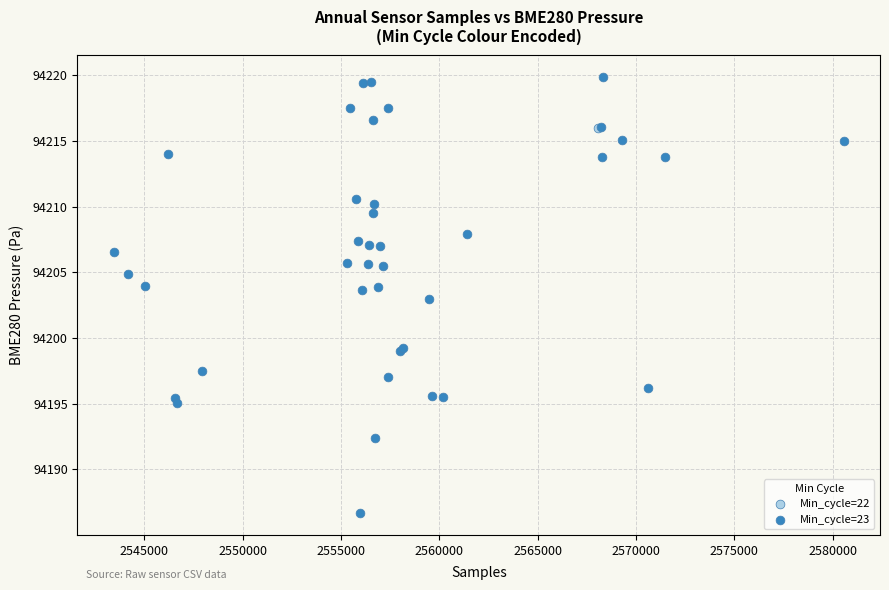

What are all the series names shown in the legend?

Min_cycle=22, Min_cycle=23